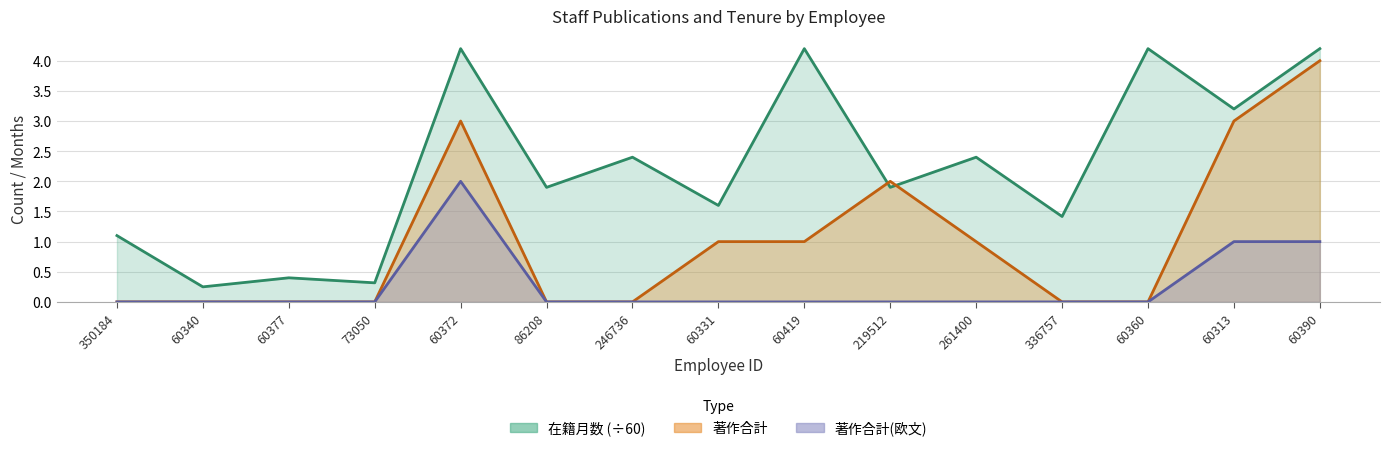

Rank the series by their maximum value, from lowest to highest.

著作合計(欧文), 著作合計, 在籍月数